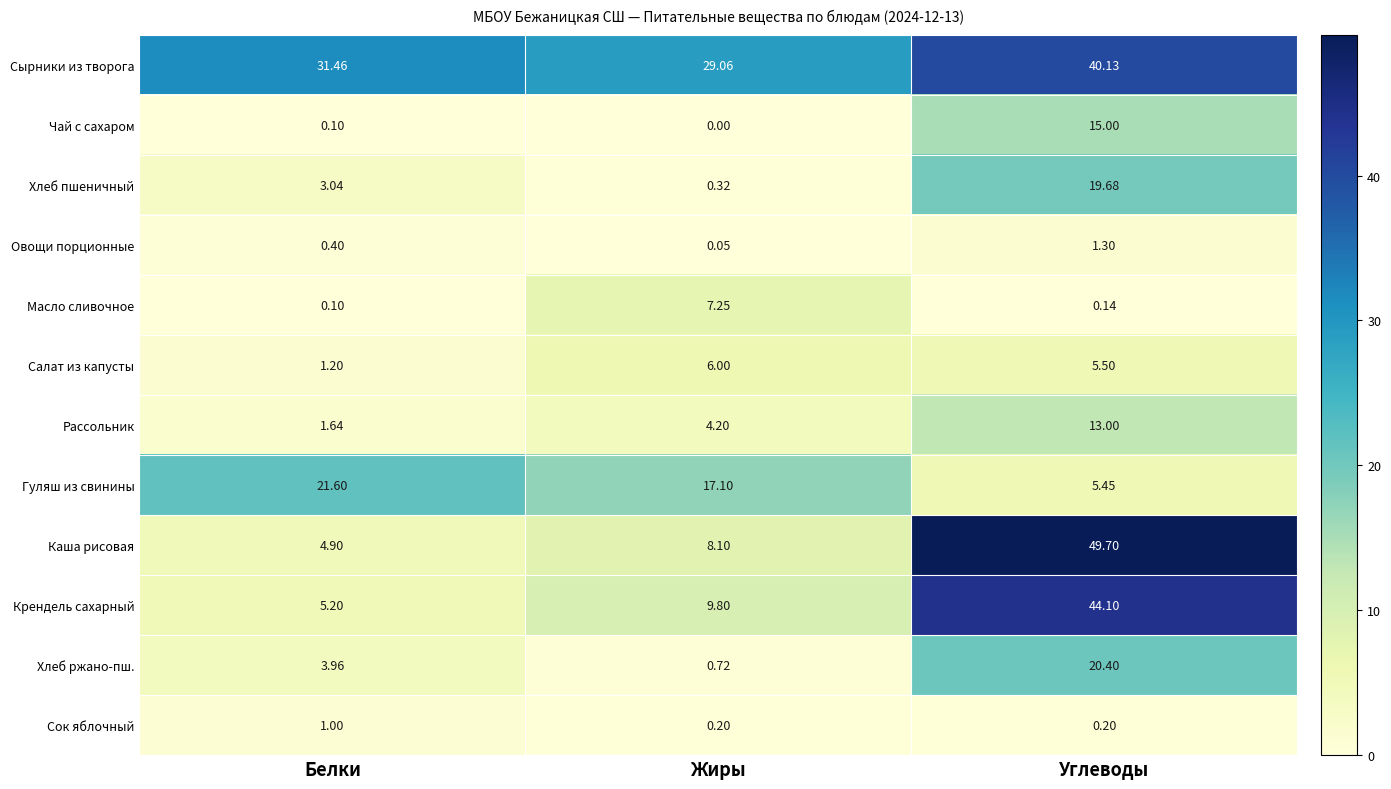

List the labels in order of Рассольник value, largest first.

Углеводы, Жиры, Белки